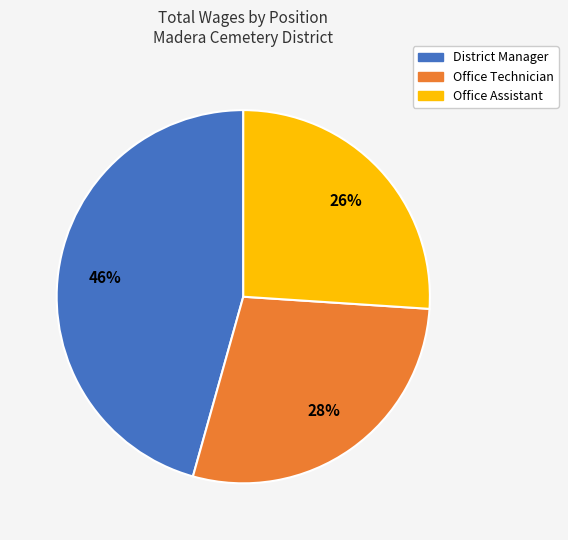

To the nearest percent, what percentage of the pie is Office Assistant?

26%